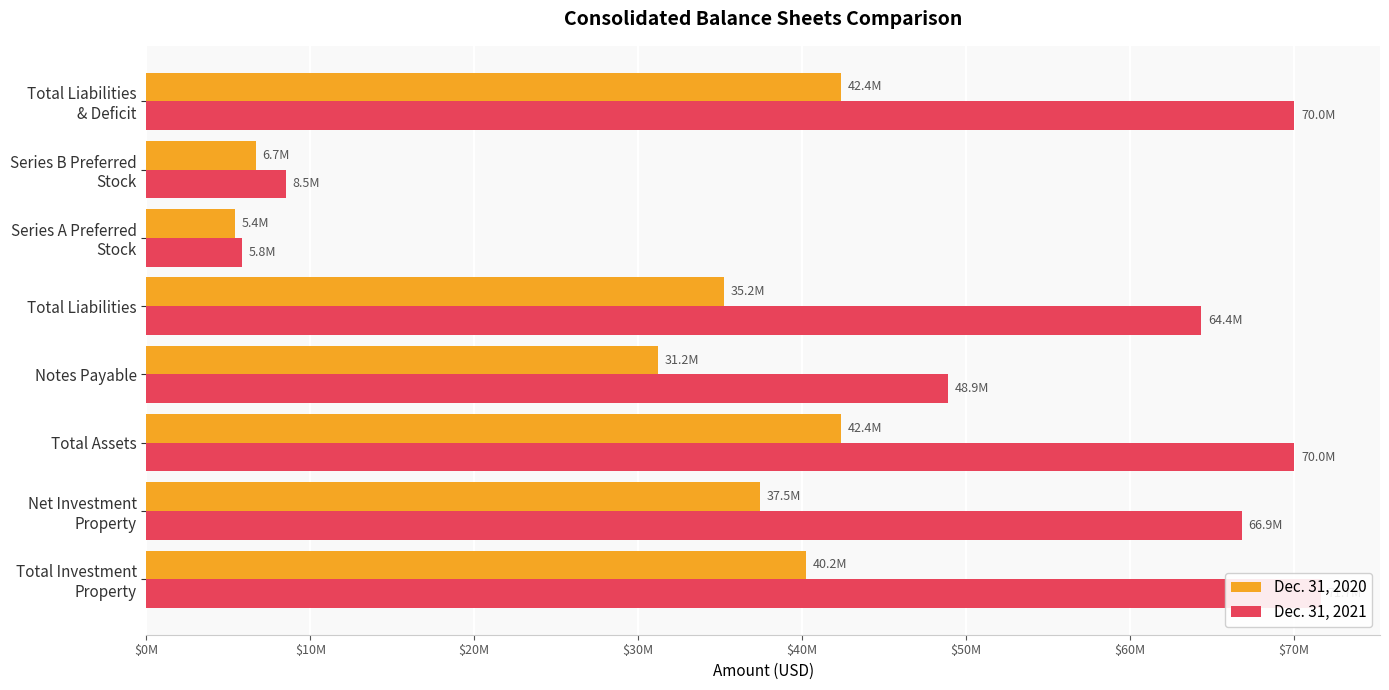

What is the difference between the maximum and minimum values in the Dec. 31, 2021 series?

65842820